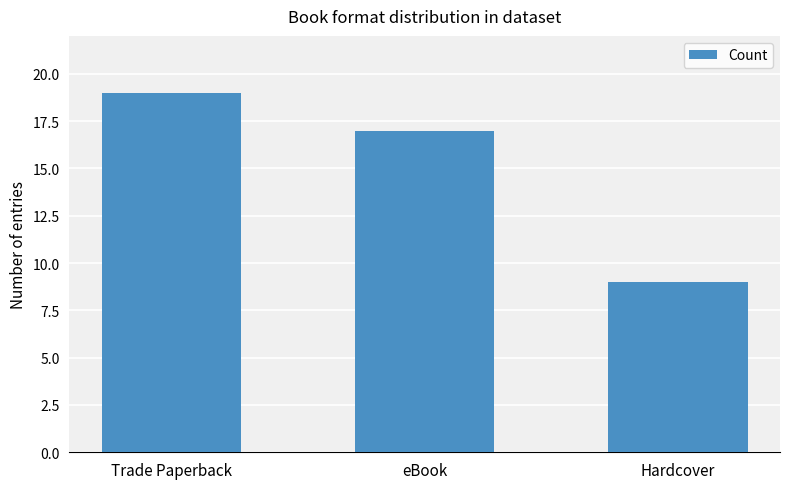

Does the chart contain stacked bars?

No